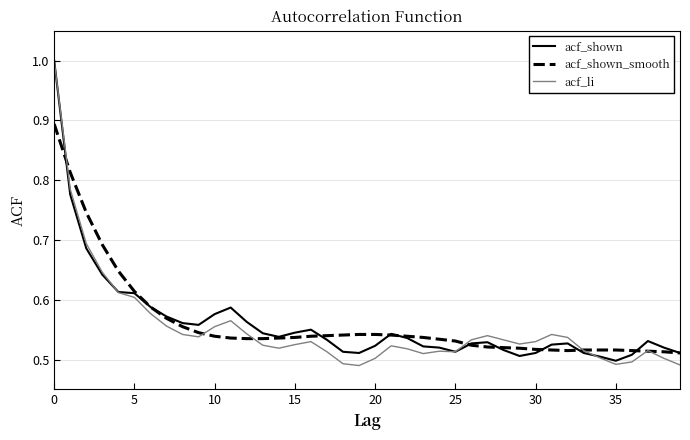

What are all the series names shown in the legend?

acf_shown, acf_shown_smooth, acf_li